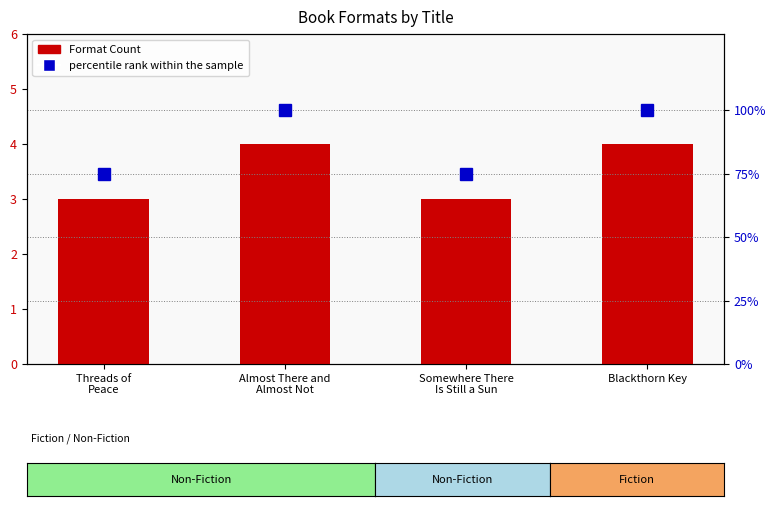

Which series has the widest spread of values?

percentile rank within the sample